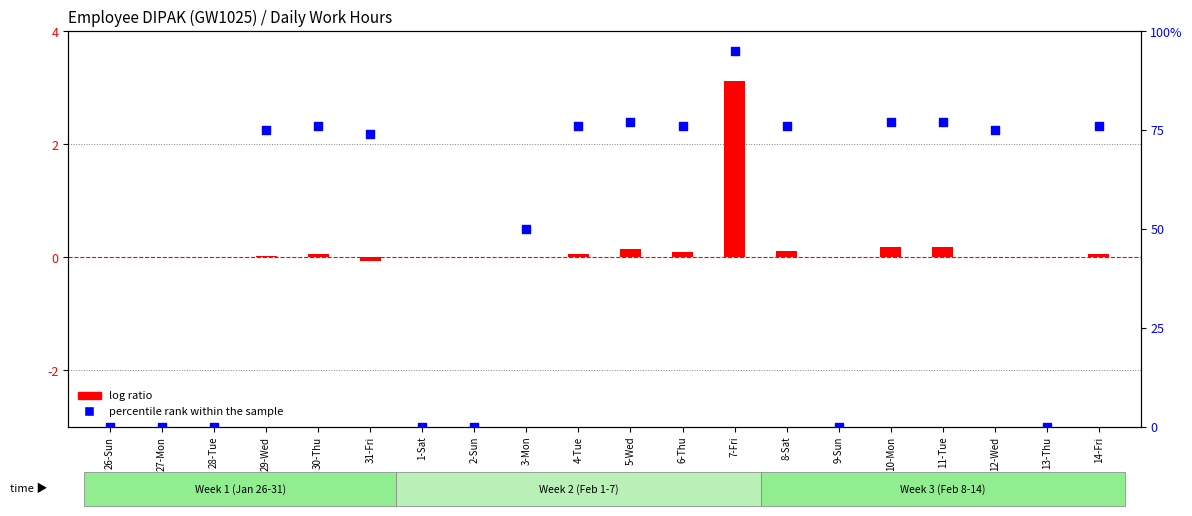

Which series has the largest total across all categories?

percentile rank within the sample